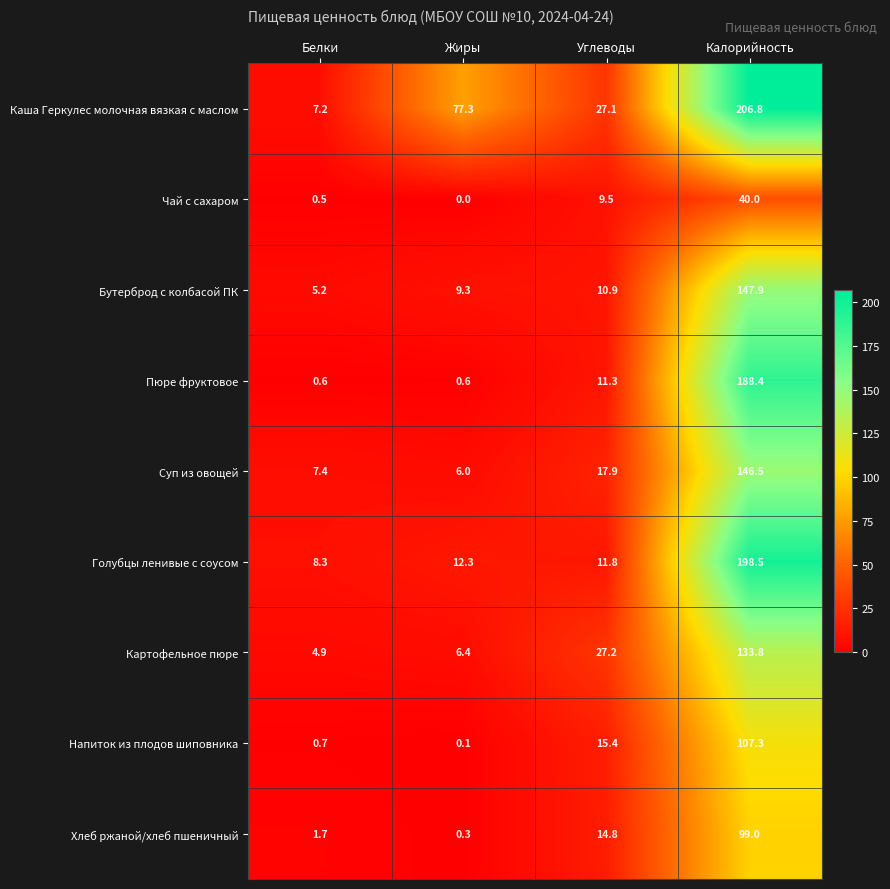

Rank the categories by Чай с сахаром value from lowest to highest.

Жиры, Белки, Углеводы, Калорийность